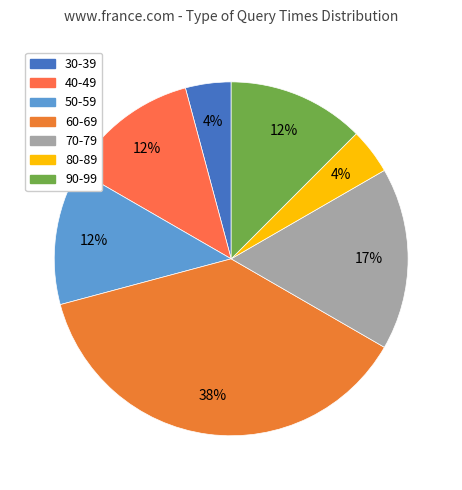

What is the largest slice in the pie chart?

60-69